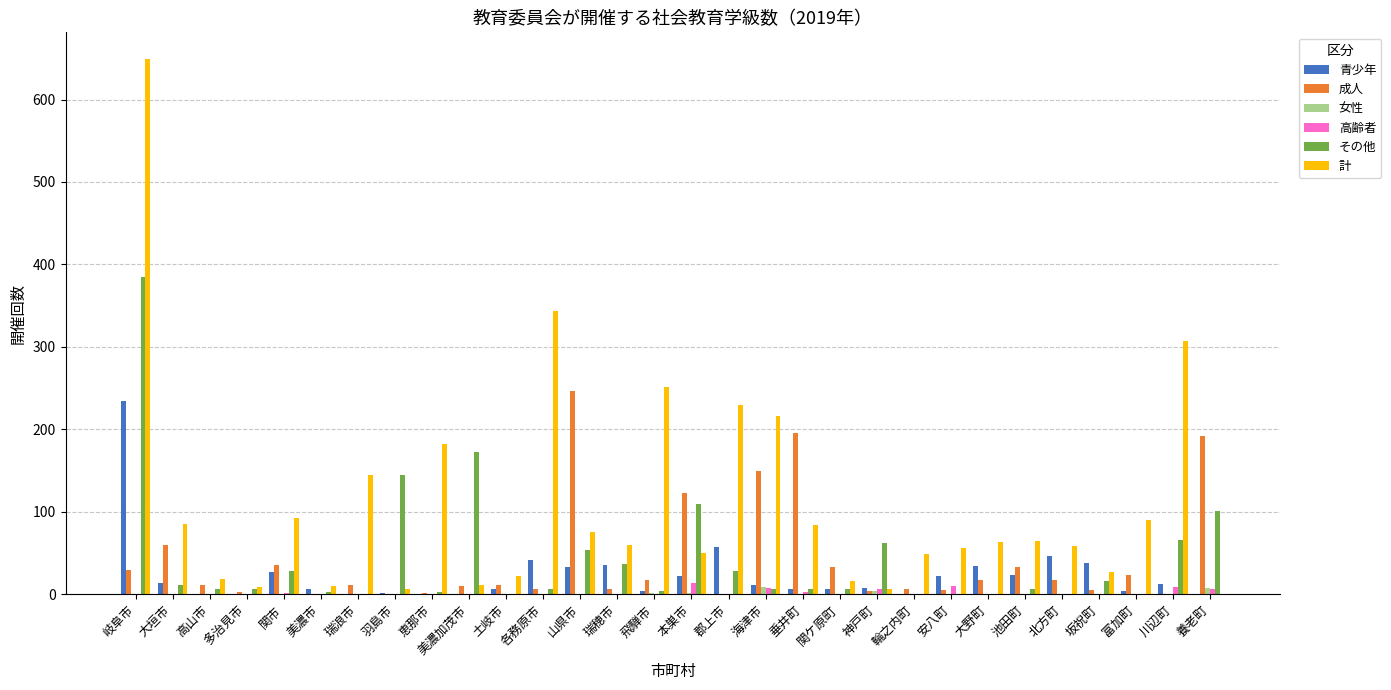

True or false: 女性 has a value of 0 at 池田町.

True